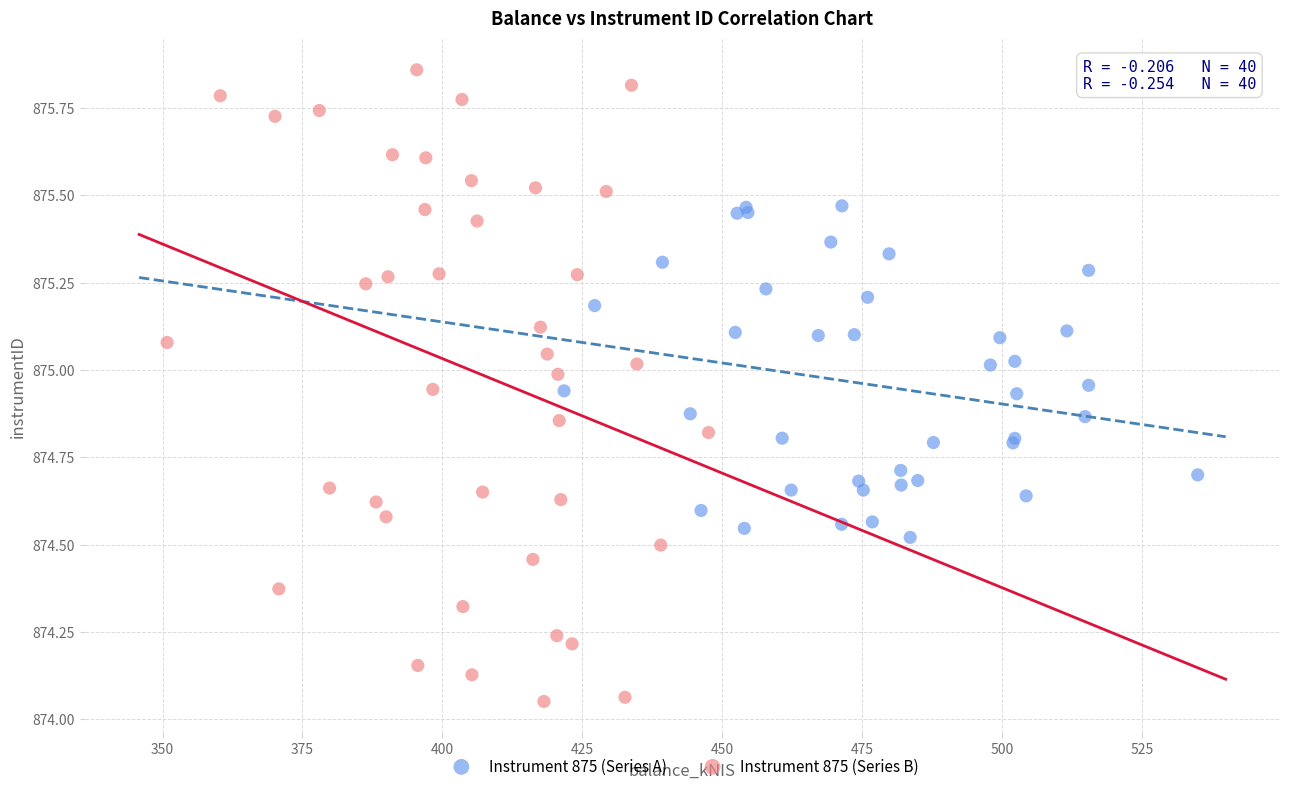

Which series contains the lowest Y value?

Instrument 875 (Series B)